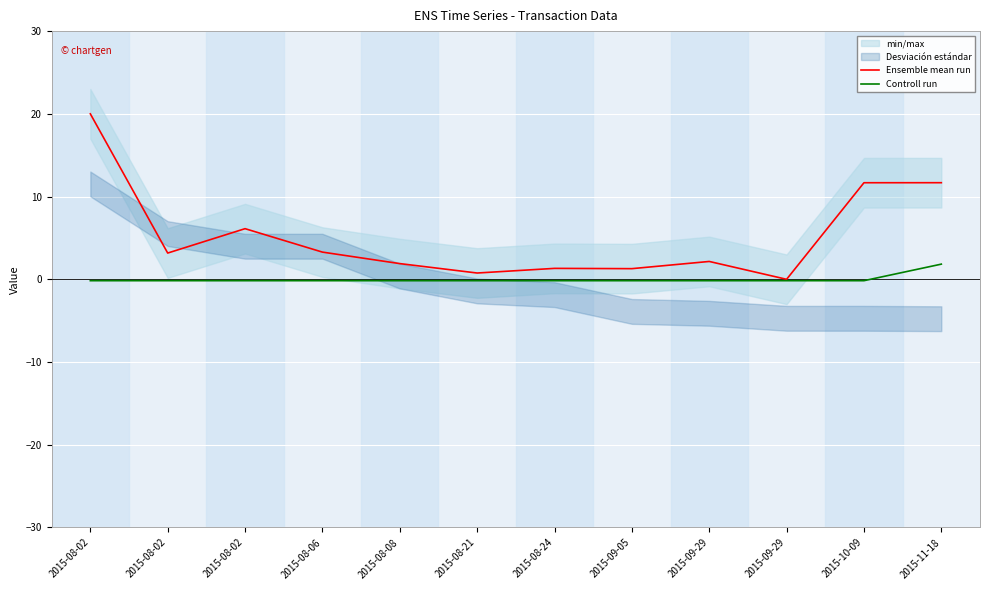

What is the sum of the Controll run values at 2015-08-02 and 2015-08-24?

-0.3